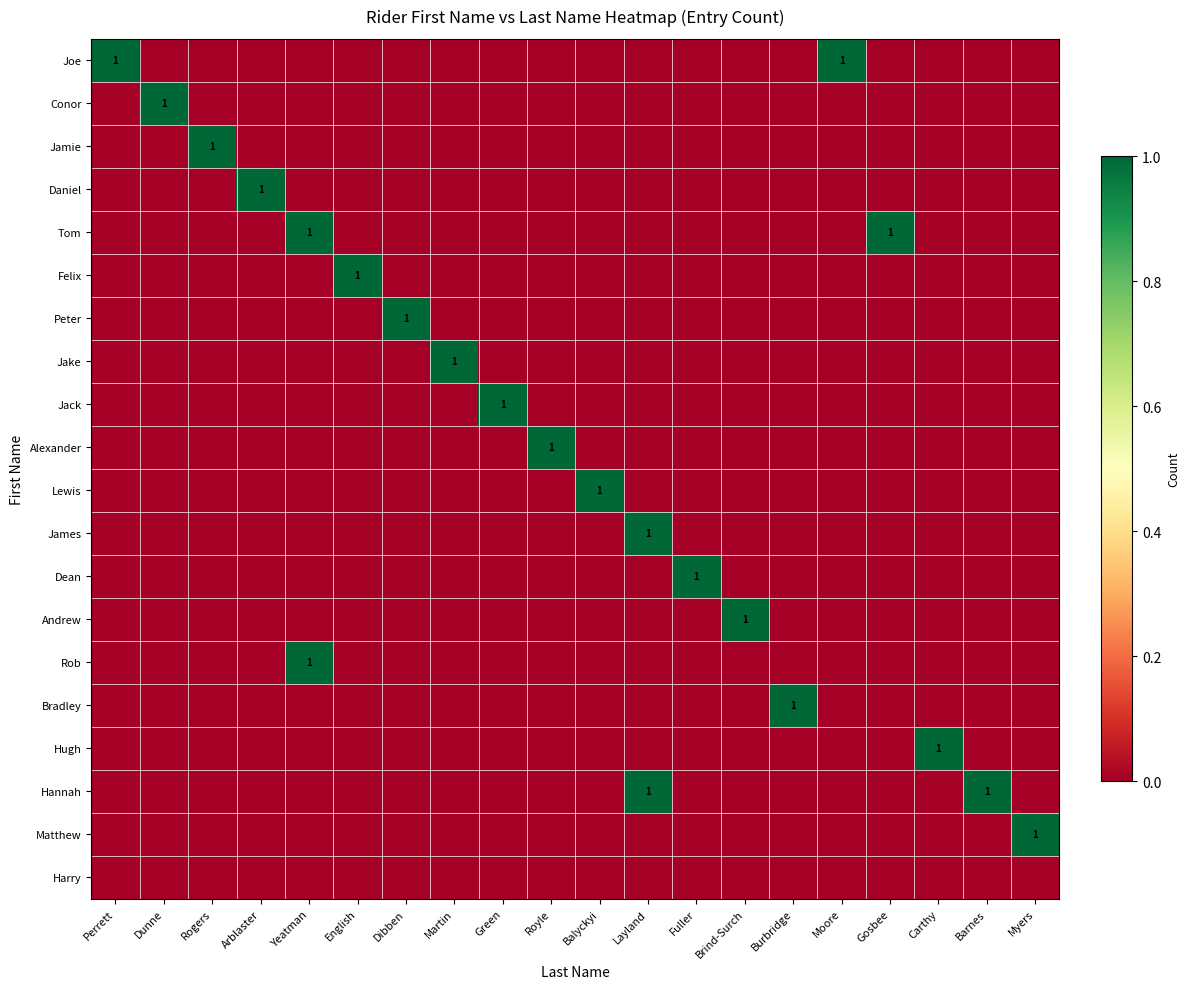

What is the difference between the maximum and minimum values in the Conor series?

1